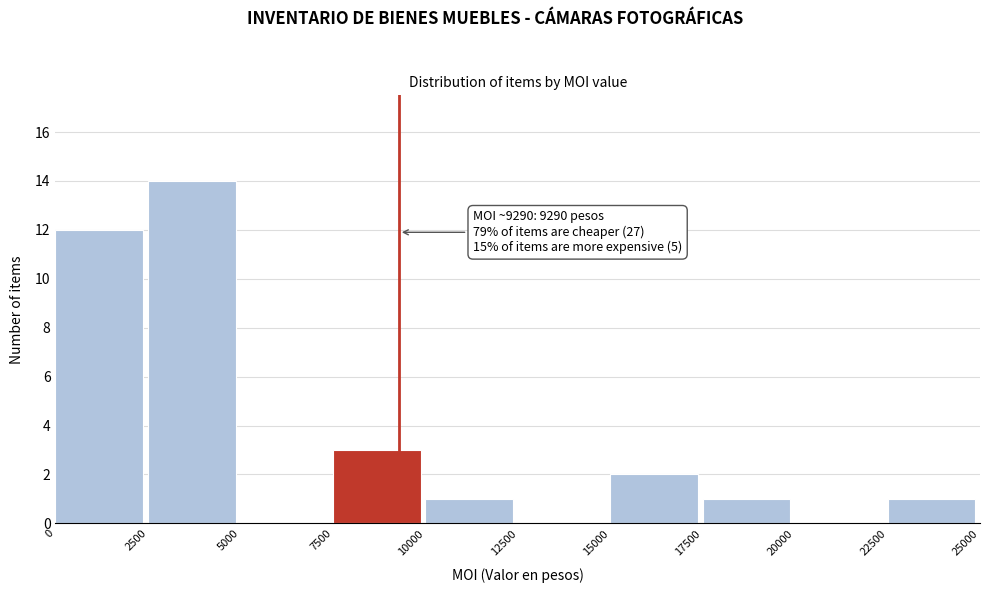

Over which range of the x-axis is the bar tallest?

2500 to 5000